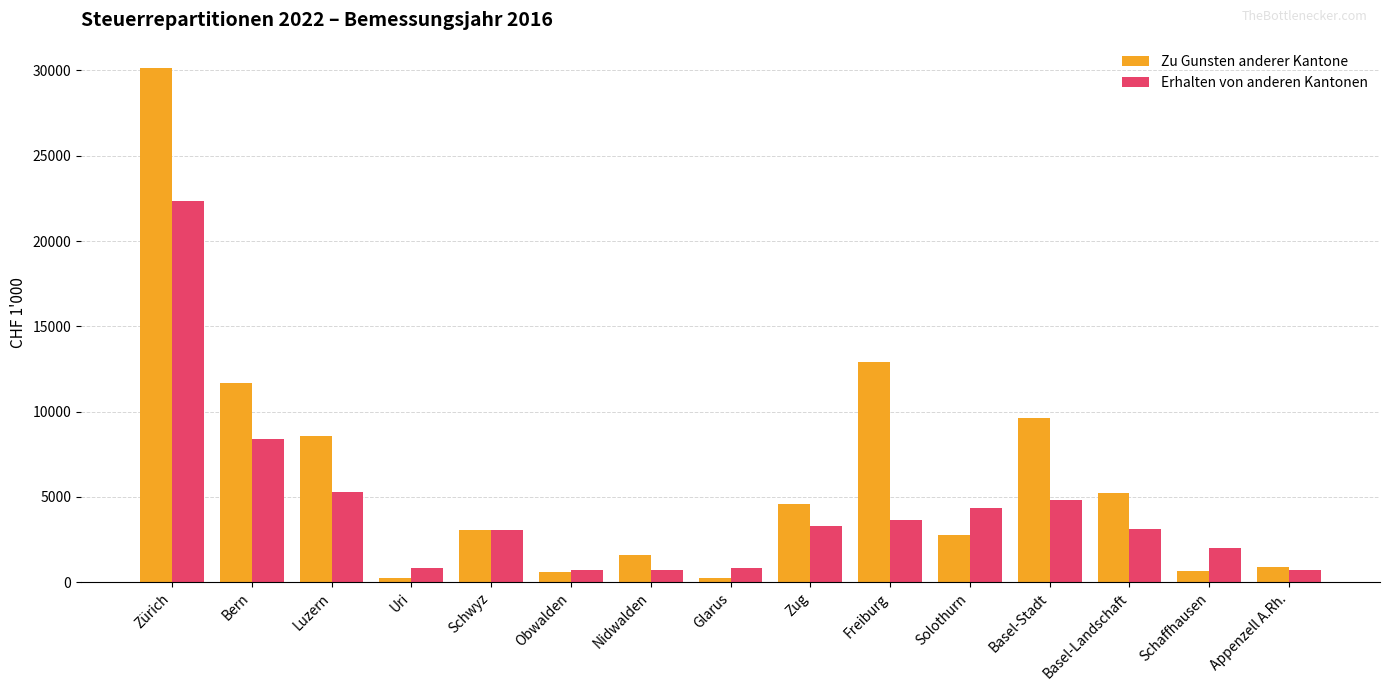

Rank the series by their maximum value, from lowest to highest.

Erhalten von anderen Kantonen, Zu Gunsten anderer Kantone